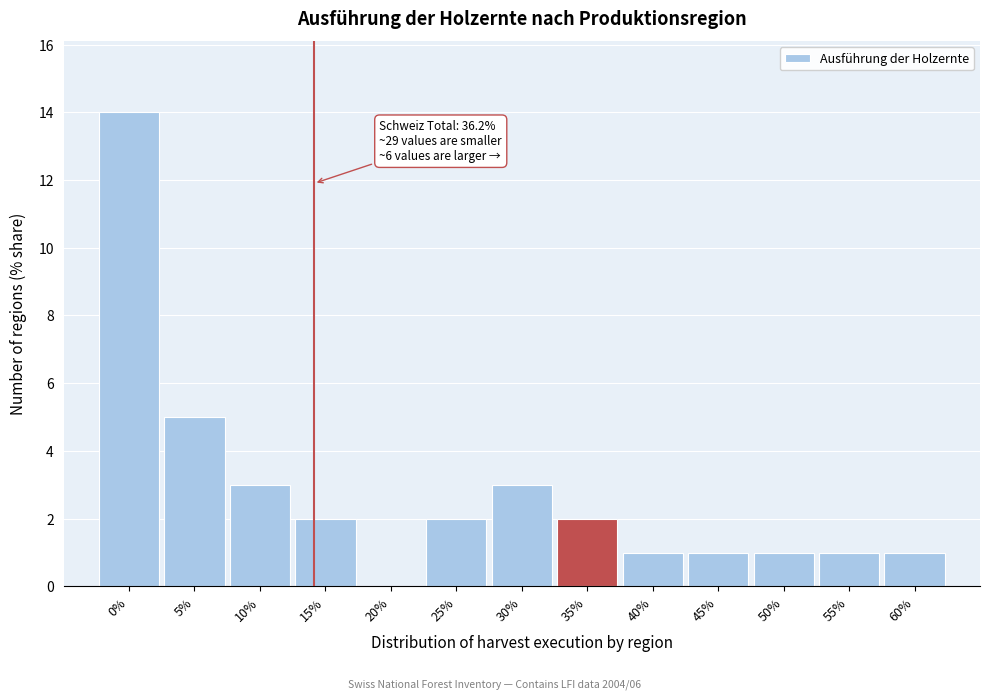

Reading right to left, what are all the values shown in this chart?

60%=1	55%=1	50%=1	45%=1	40%=1	35%=2	30%=3	25%=2	20%=0	15%=2	10%=3	5%=5	0%=14